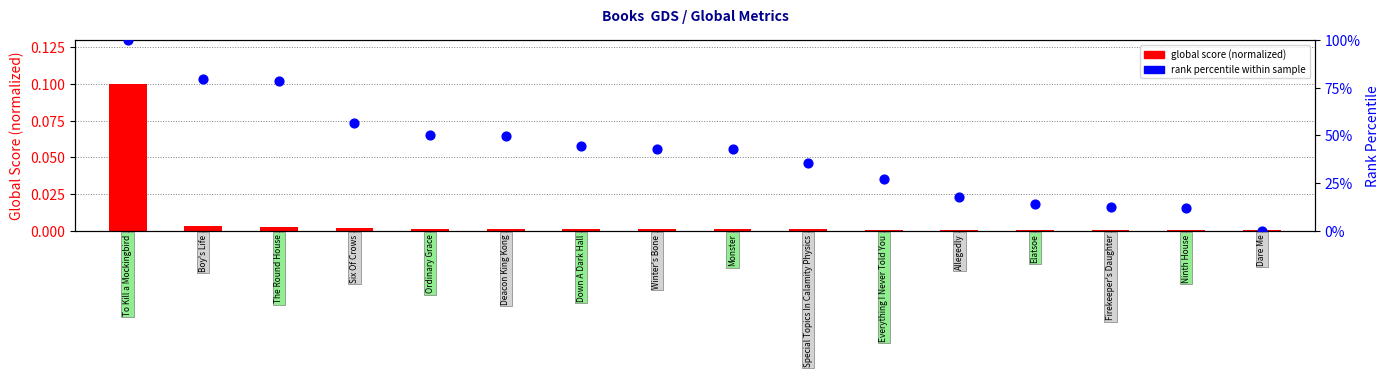

What are all the series names shown in the legend?

global score (normalized), rank percentile within sample